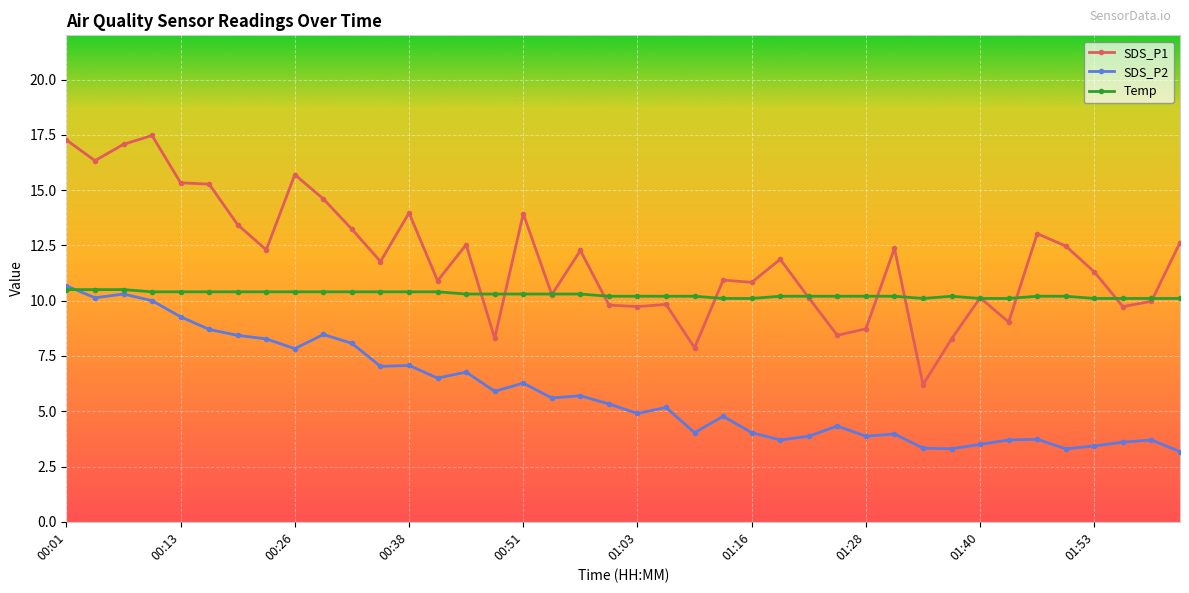

True or false: SDS_P2 has more than 0 points higher than both neighbors.

True